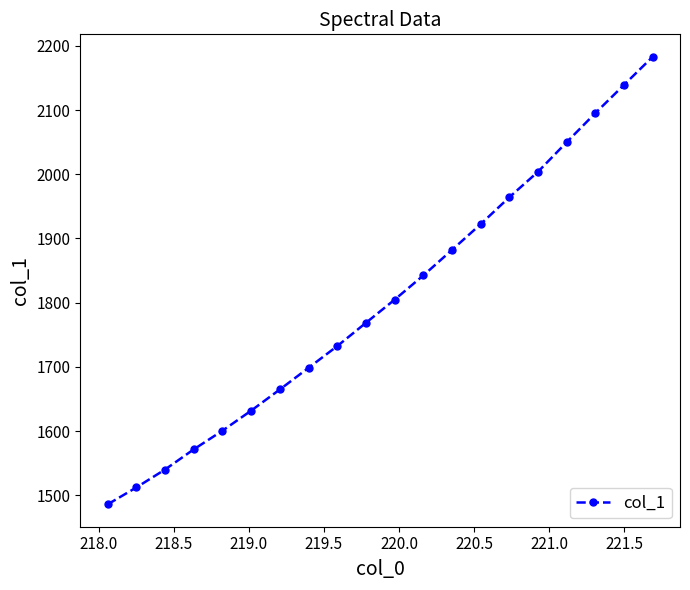

Count the number of data series in this chart.

1